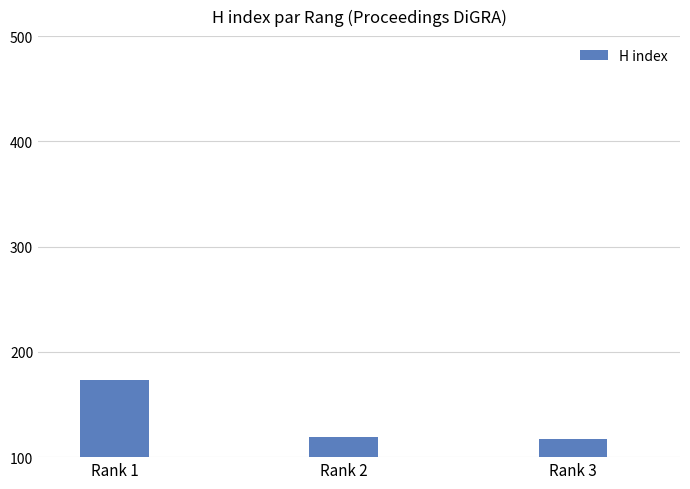

How many categories are shown in the chart?

3